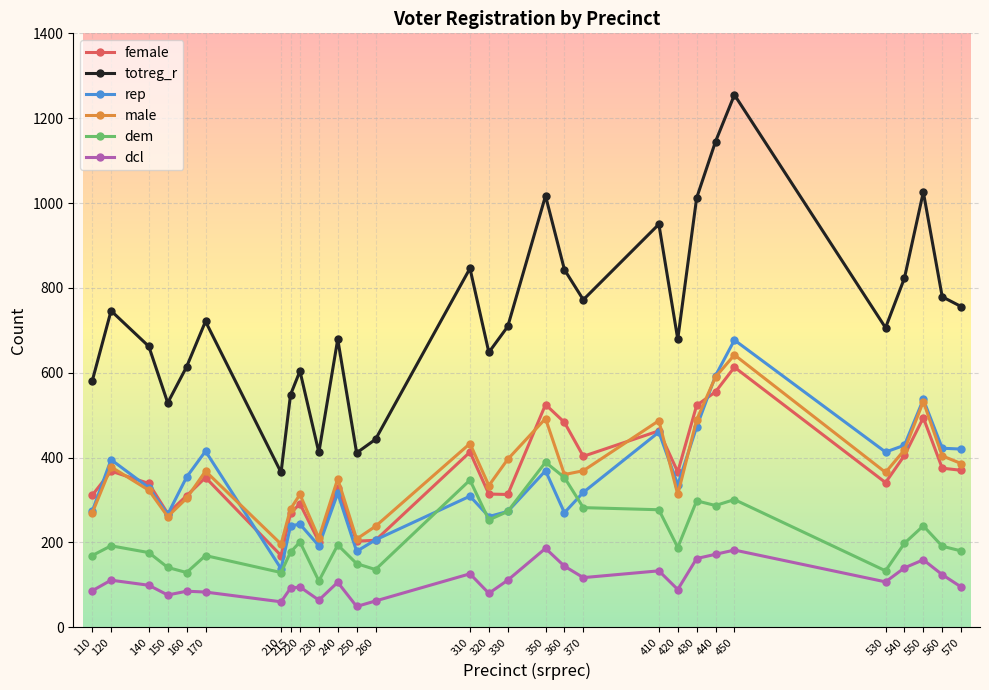

Is it true that male equals 238 at 260?

True